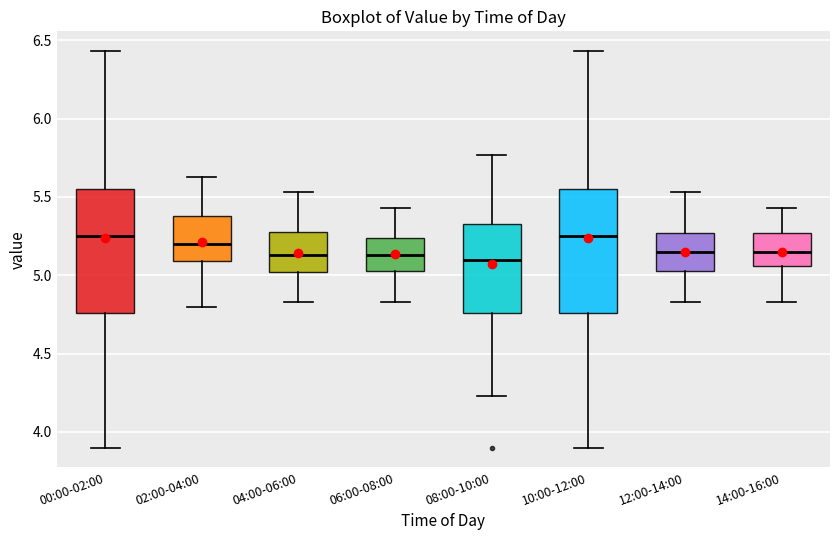

Reading left to right, transcribe this box plot: for each box, give where its median line is, the range the box spans, and where its two whiskers end, as read against the y-axis. The values are not printed on the chart, so give them approximately, as read against the axis.

00:00-02:00: median 5.25, box 4.75 to 5.55, whiskers 3.90 to 6.45
02:00-04:00: median 5.20, box 5.10 to 5.40, whiskers 4.80 to 5.65
04:00-06:00: median 5.15, box 5.00 to 5.30, whiskers 4.85 to 5.55
06:00-08:00: median 5.15, box 5.05 to 5.25, whiskers 4.85 to 5.45
08:00-10:00: median 5.10, box 4.75 to 5.35, whiskers 4.25 to 5.75
10:00-12:00: median 5.25, box 4.75 to 5.55, whiskers 3.90 to 6.45
12:00-14:00: median 5.15, box 5.05 to 5.25, whiskers 4.85 to 5.55
14:00-16:00: median 5.15, box 5.05 to 5.25, whiskers 4.85 to 5.45